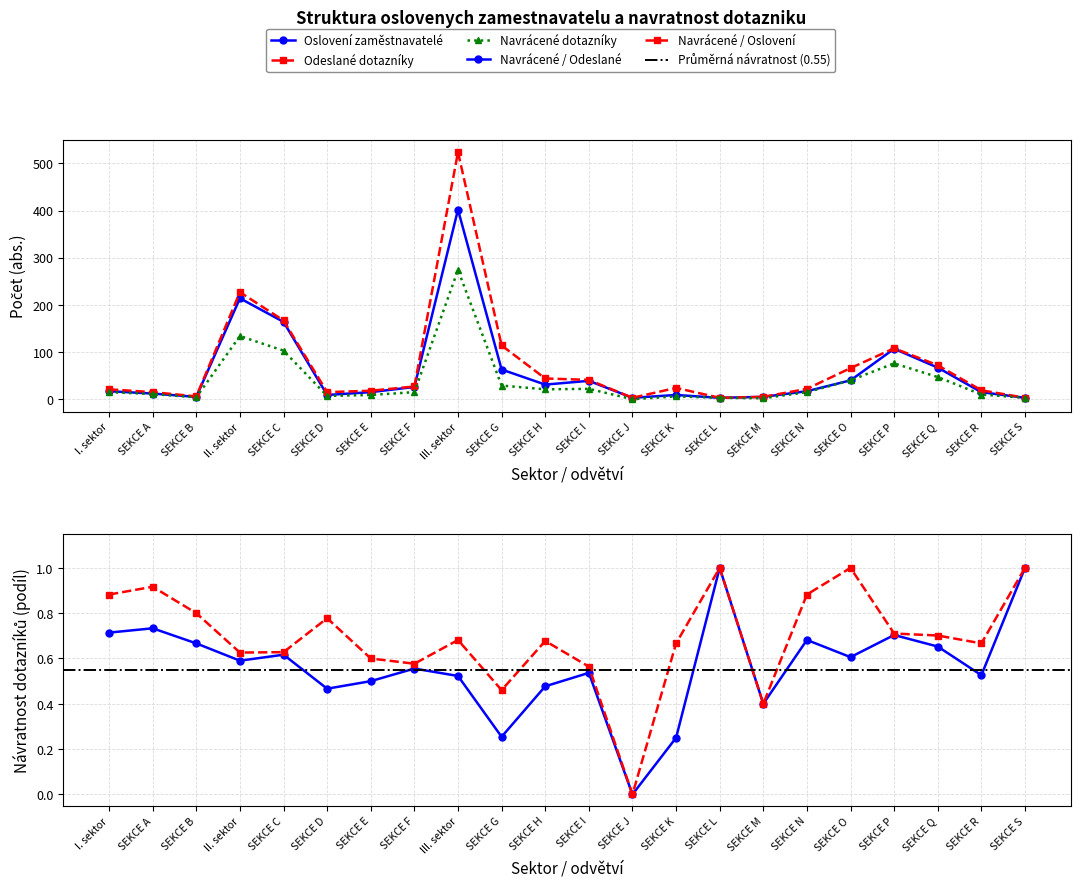

At which label does navracene dotazniky (abs.) reach its minimum?

SEKCE J